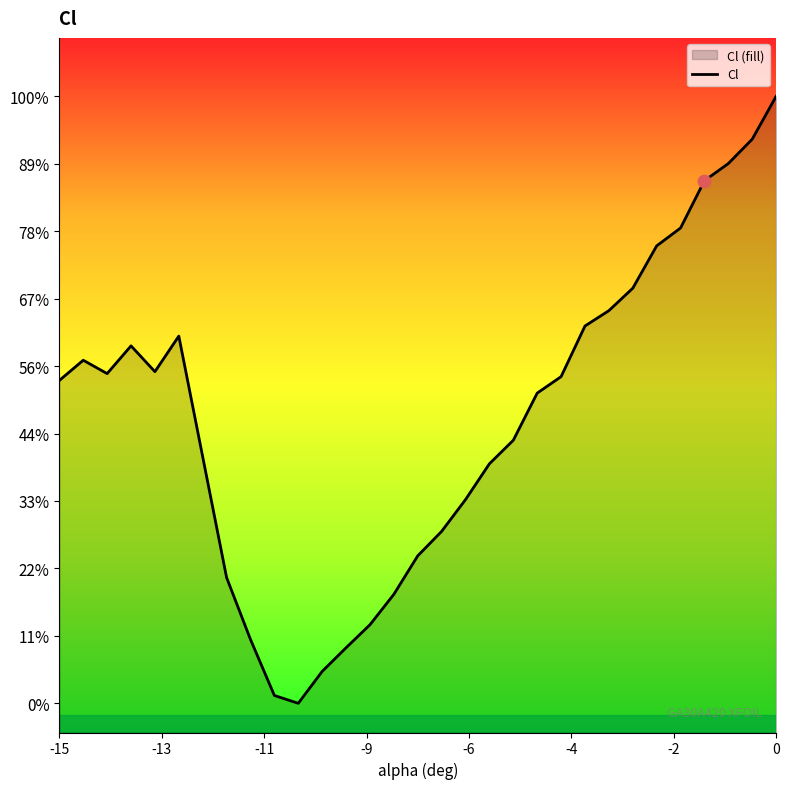

Between -1.5 and -7, which is larger?

-1.5